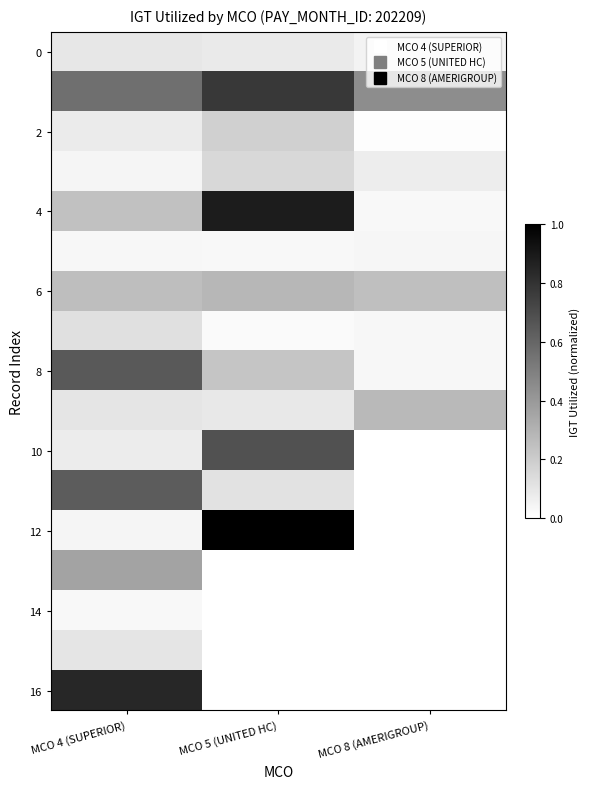

How many categories are shown in the chart?

3